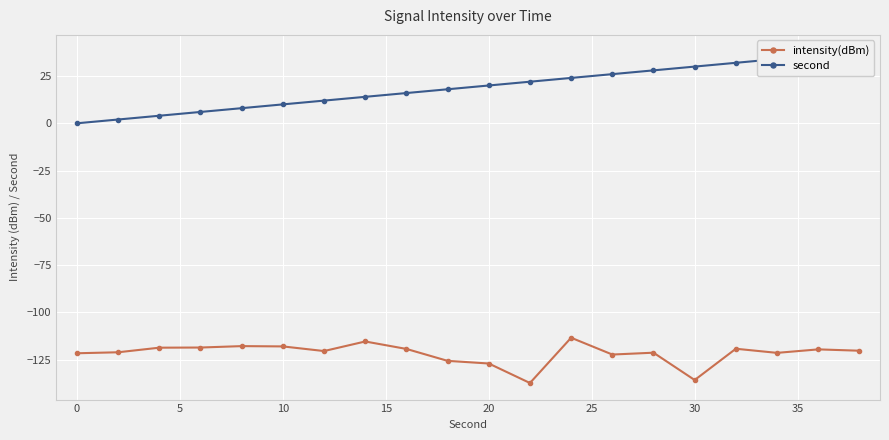

What is the maximum value for intensity(dBm)?

-113.5